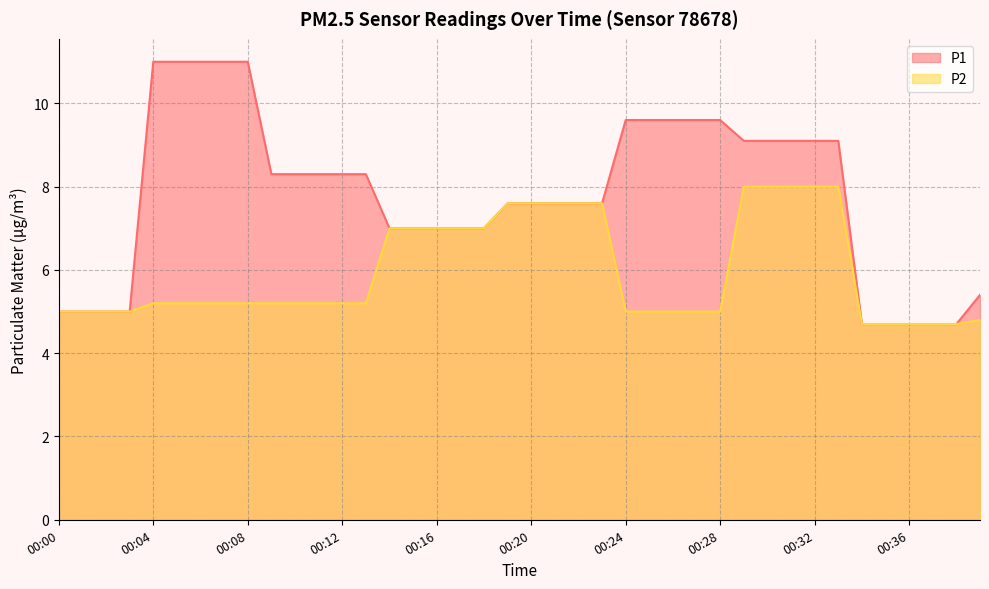

The P1 series shows 2.6 at 00:22. True or false?

False